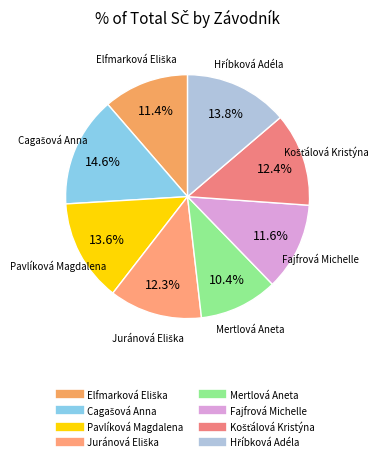

What is the smallest slice in the pie chart?

Mertlová Aneta